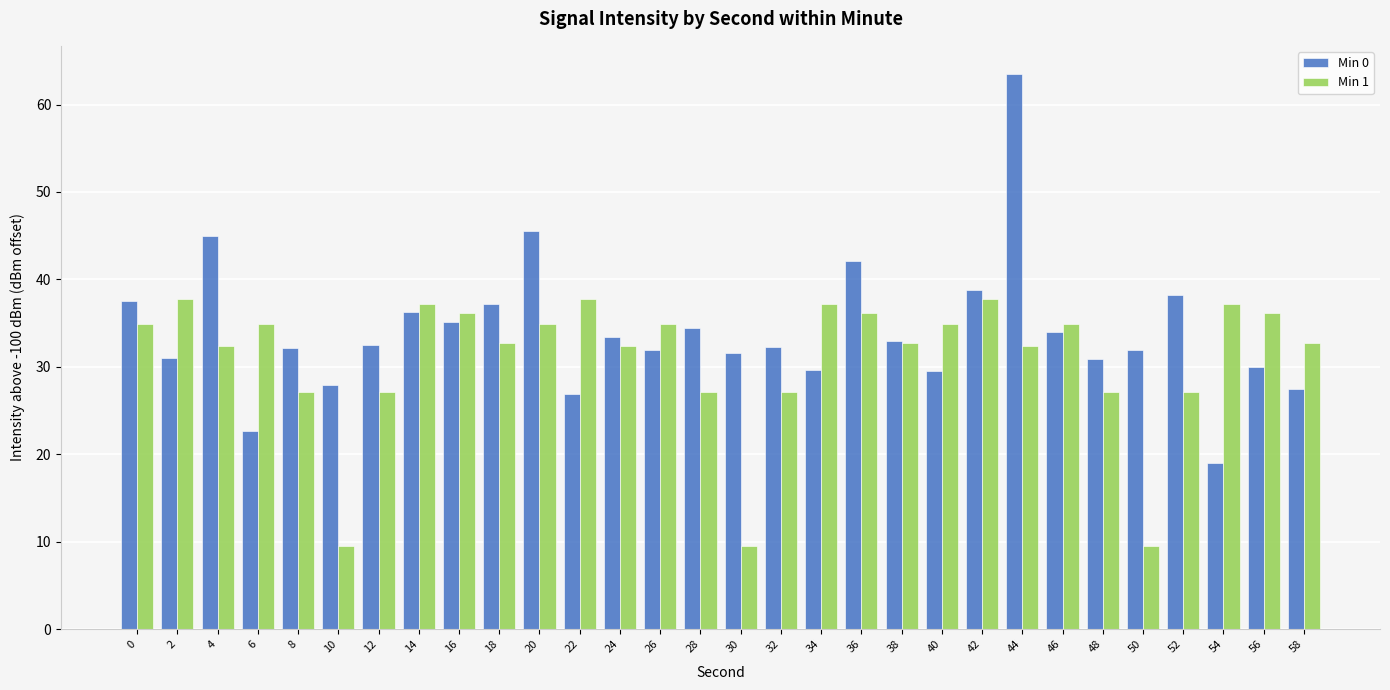

What is the difference between the Min 1 values at 14 and 20?

2.3